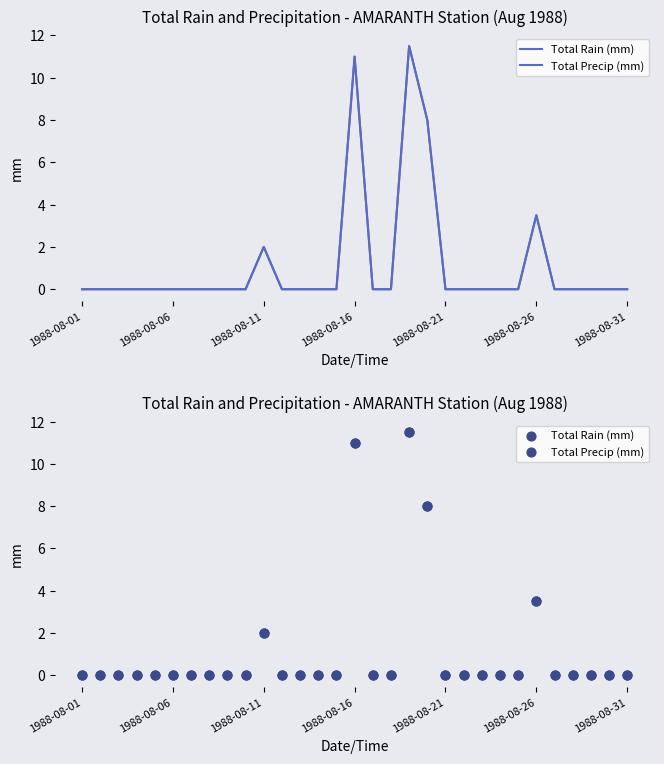

Which series has the largest total across all categories?

Total Rain (mm)